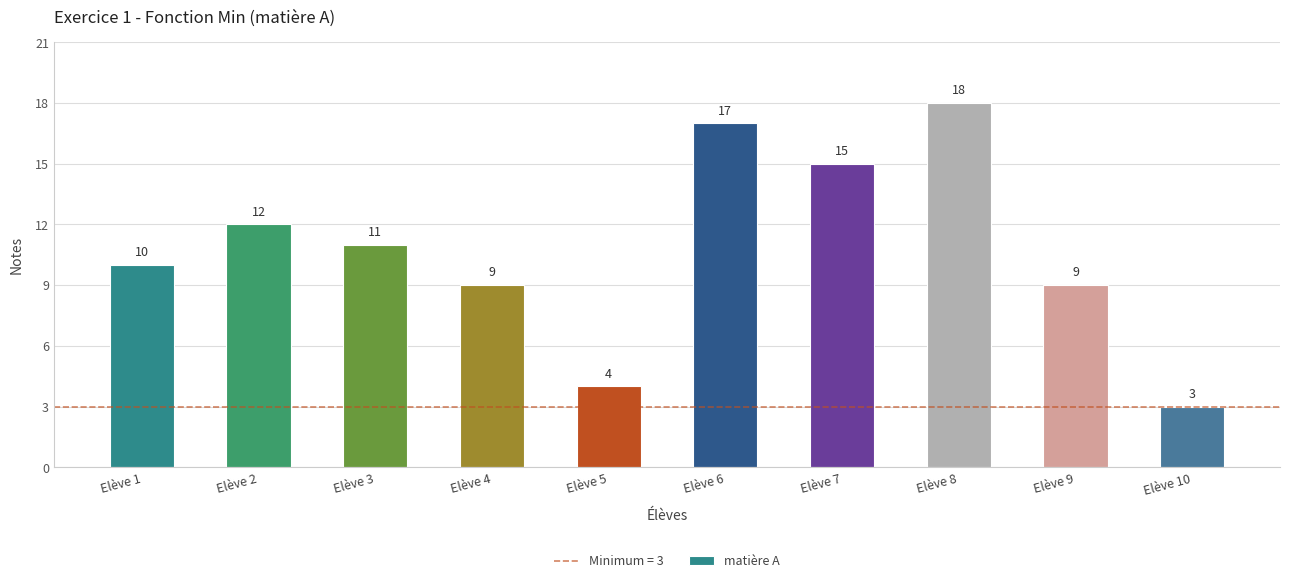

Reading right to left, list all the values displayed in this chart.

Elève 10=3	Elève 9=9	Elève 8=18	Elève 7=15	Elève 6=17	Elève 5=4	Elève 4=9	Elève 3=11	Elève 2=12	Elève 1=10